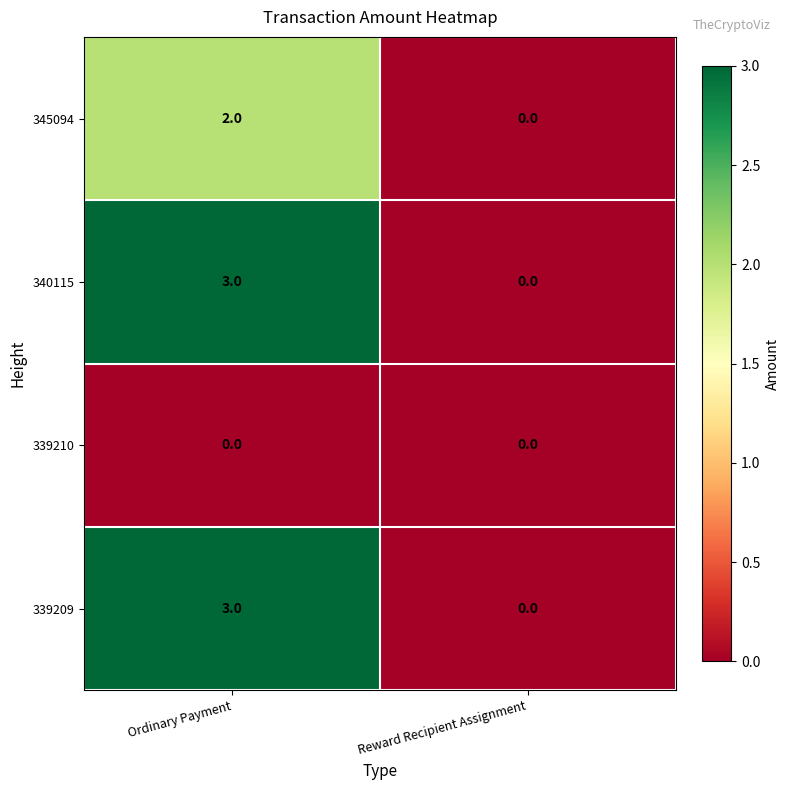

At which category is the sum across all series the highest?

Ordinary Payment